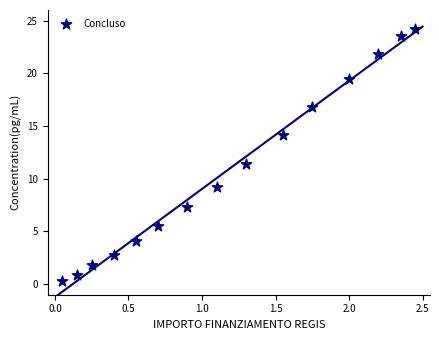

What is the range of Y values (max minus min)?

23.9